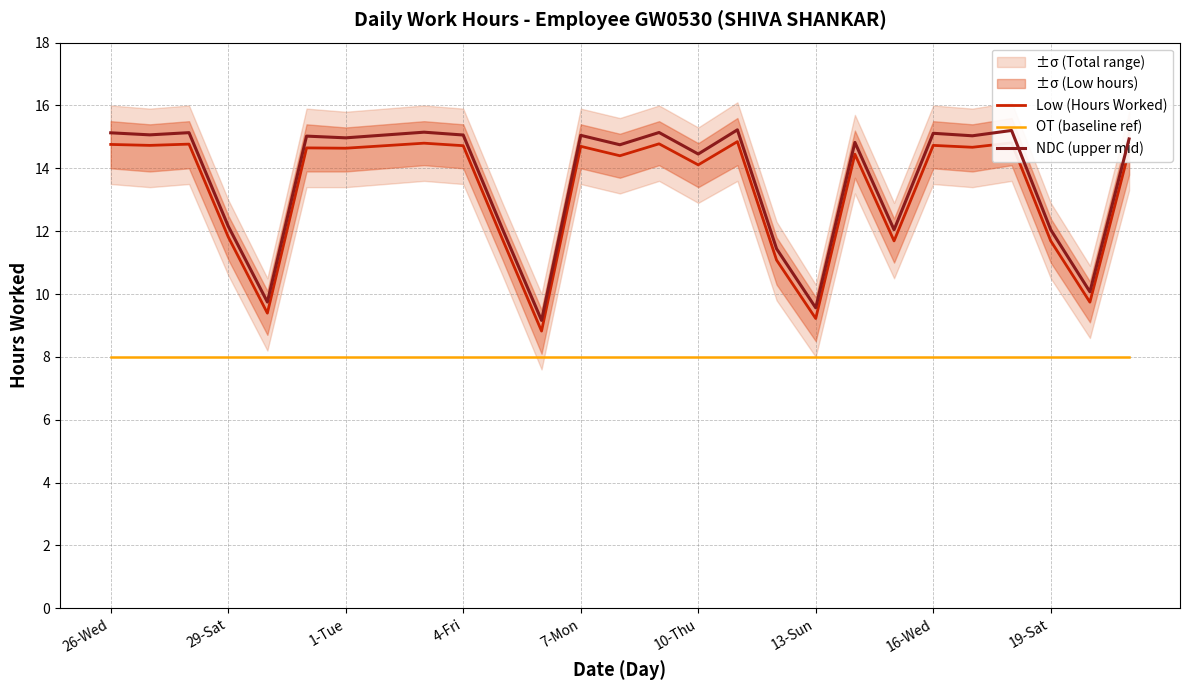

True or false: OT (baseline ref) and Low (Hours Worked) cross at least once.

False